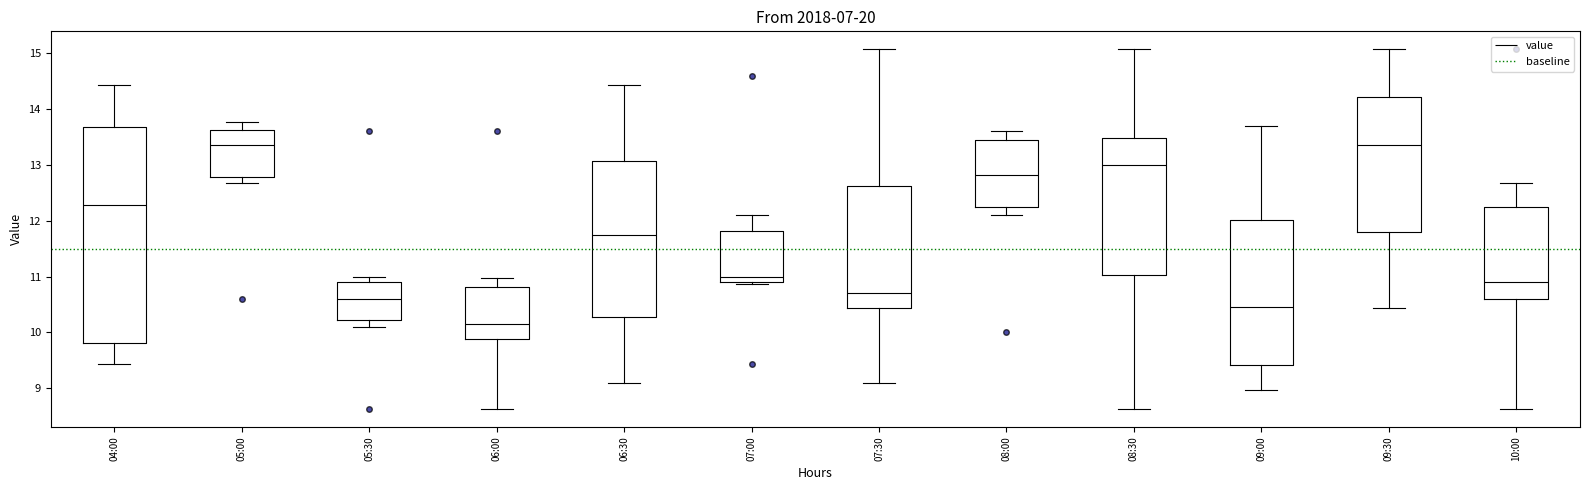

Comparing the boxes themselves (not the whiskers), which one is the tallest?

04:00